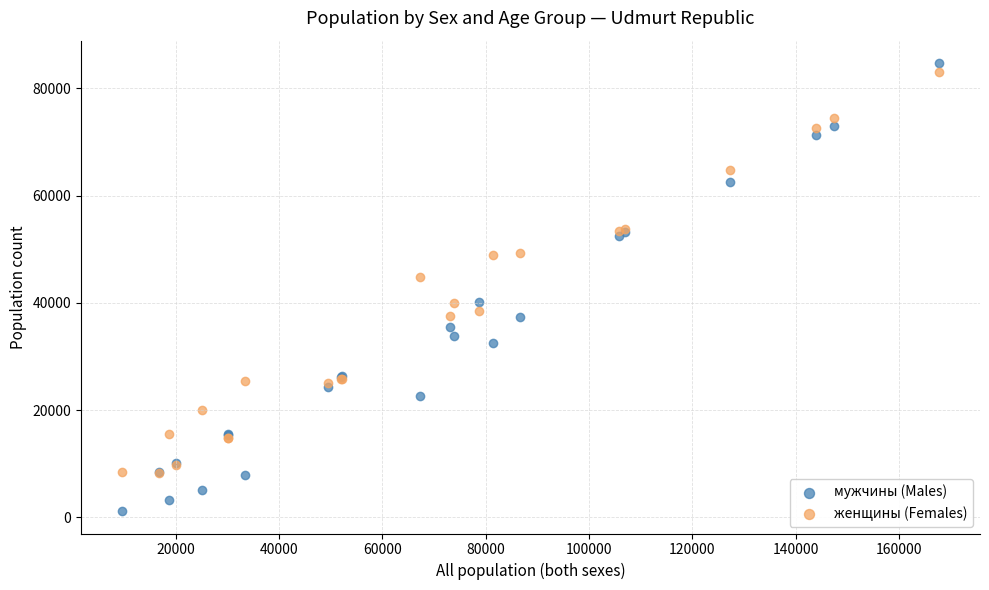

In the мужчины (Males) series, what Y value is closest to 42948?

40226